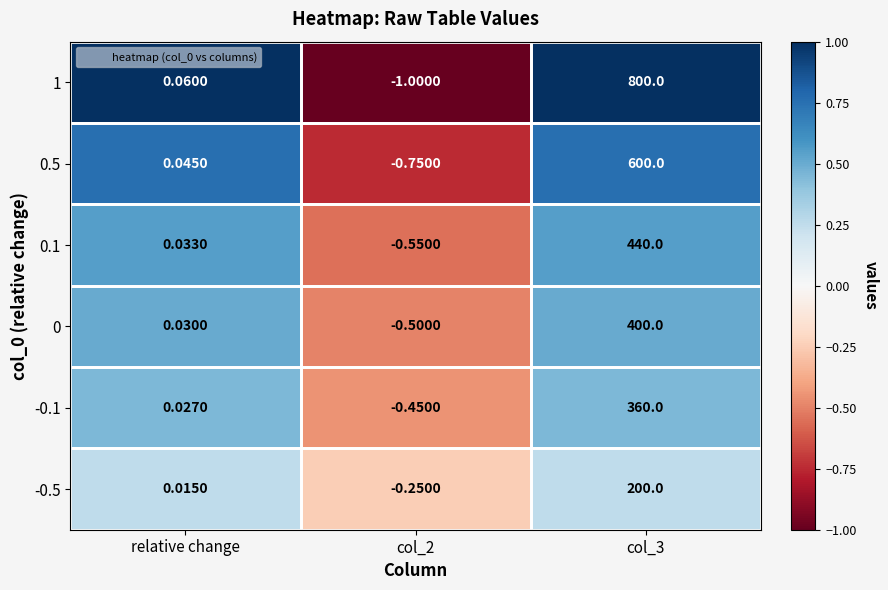

Is the value of 0.5 at relative change greater than the value of 0.1 at relative change?

Yes